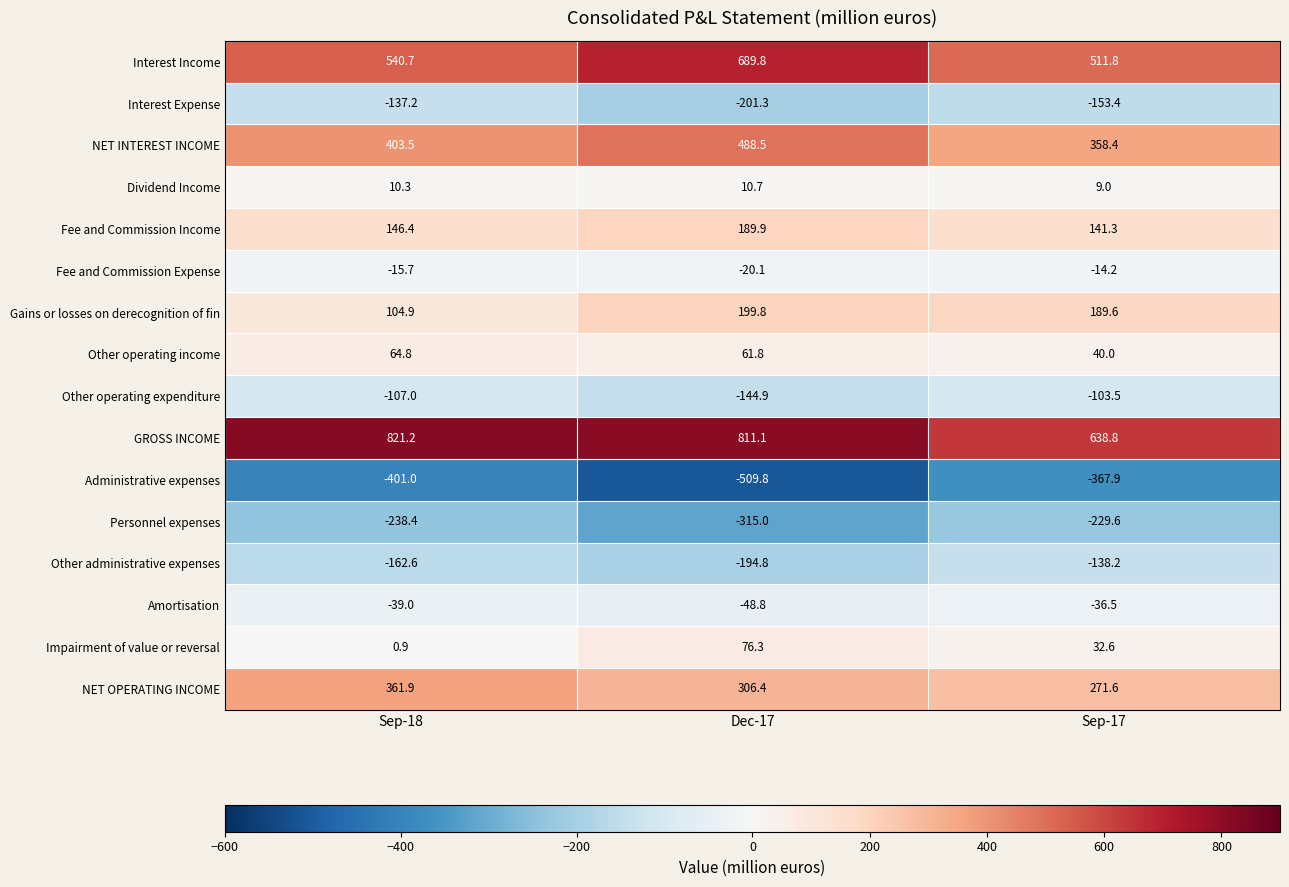

What is the average value of the Other operating expenditure series?

-118.5